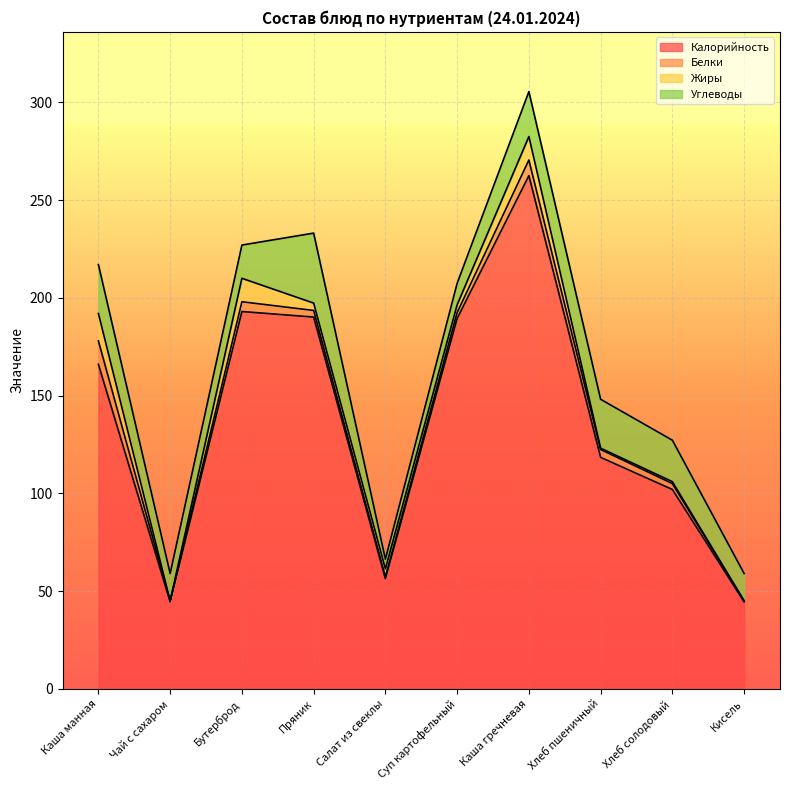

What is the total value across all series at Каша манная?

217.0